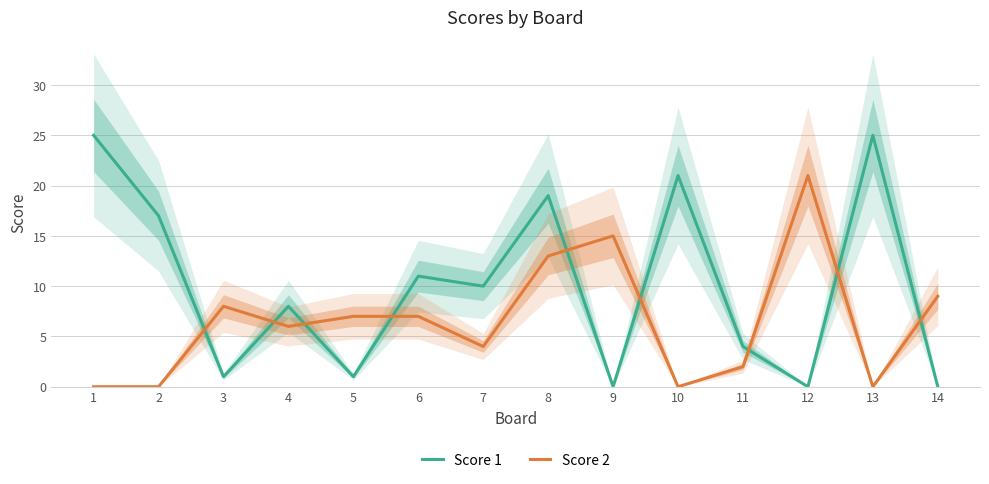

How many lines are shown in the chart?

2